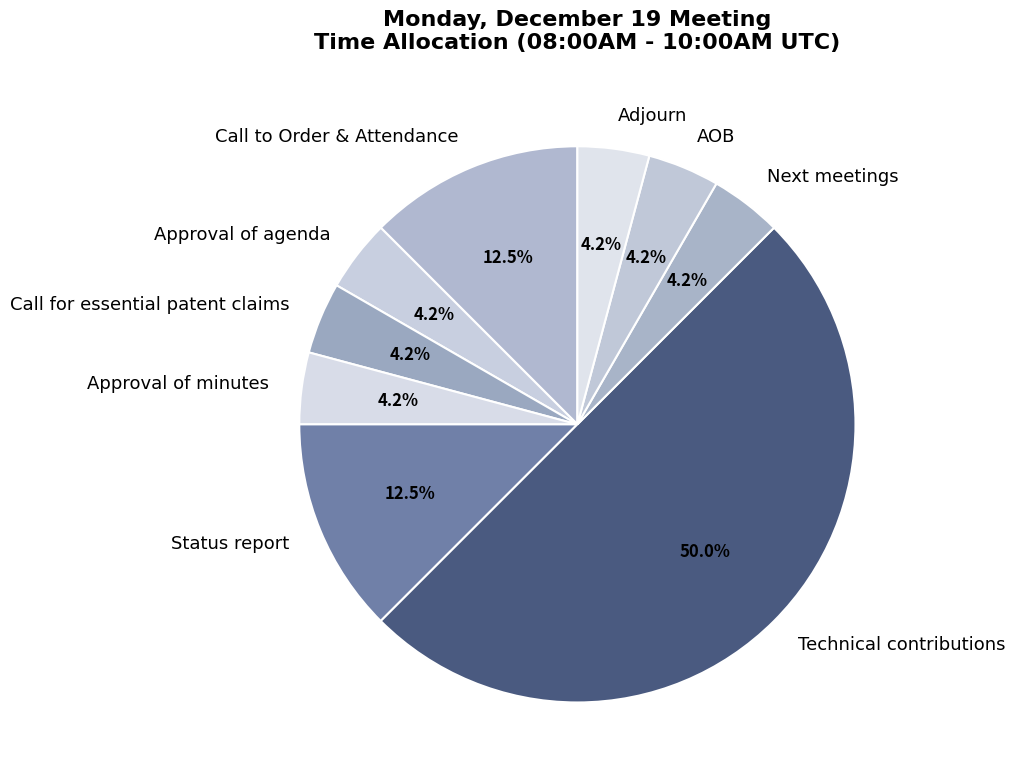

What percentage is NOT represented by Call to Order & Attendance?

87.5%